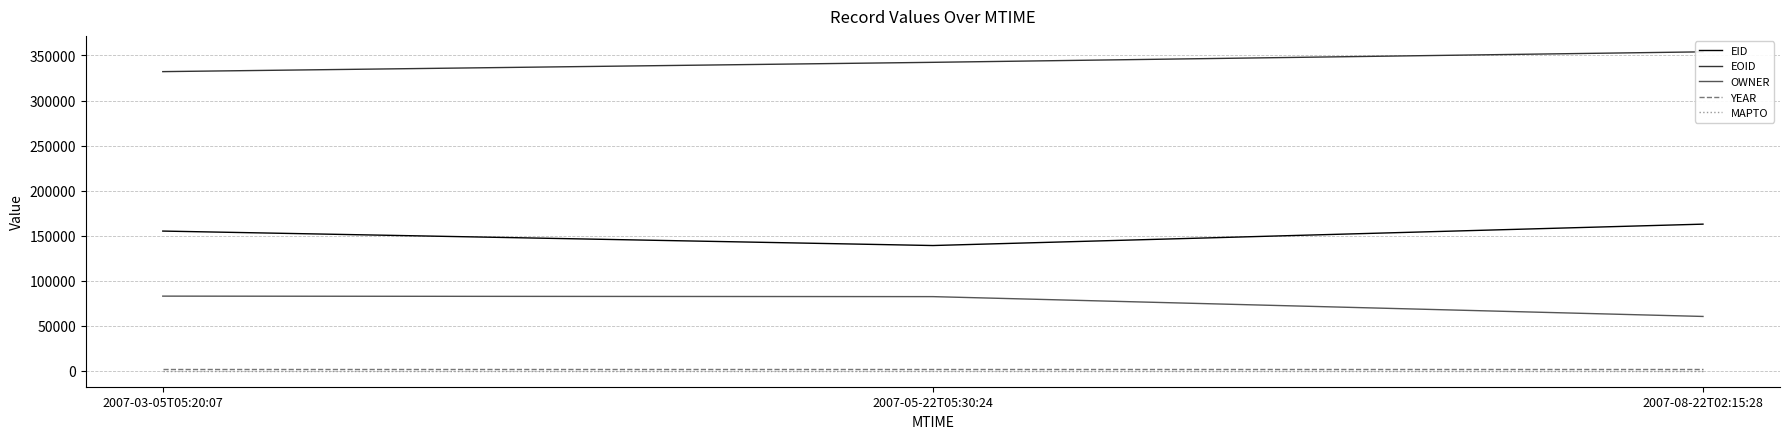

Reading right to left, list all the values displayed in this chart.

EID: 2007-08-22T02:15:28=162781	2007-05-22T05:30:24=139040	2007-03-05T05:20:07=155087
EOID: 2007-08-22T02:15:28=354061	2007-05-22T05:30:24=342414	2007-03-05T05:20:07=332090
OWNER: 2007-08-22T02:15:28=60308	2007-05-22T05:30:24=82311	2007-03-05T05:20:07=82861
YEAR: 2007-08-22T02:15:28=2005	2007-05-22T05:30:24=2005	2007-03-05T05:20:07=2005
MAPTO: 2007-08-22T02:15:28=0	2007-05-22T05:30:24=0	2007-03-05T05:20:07=0